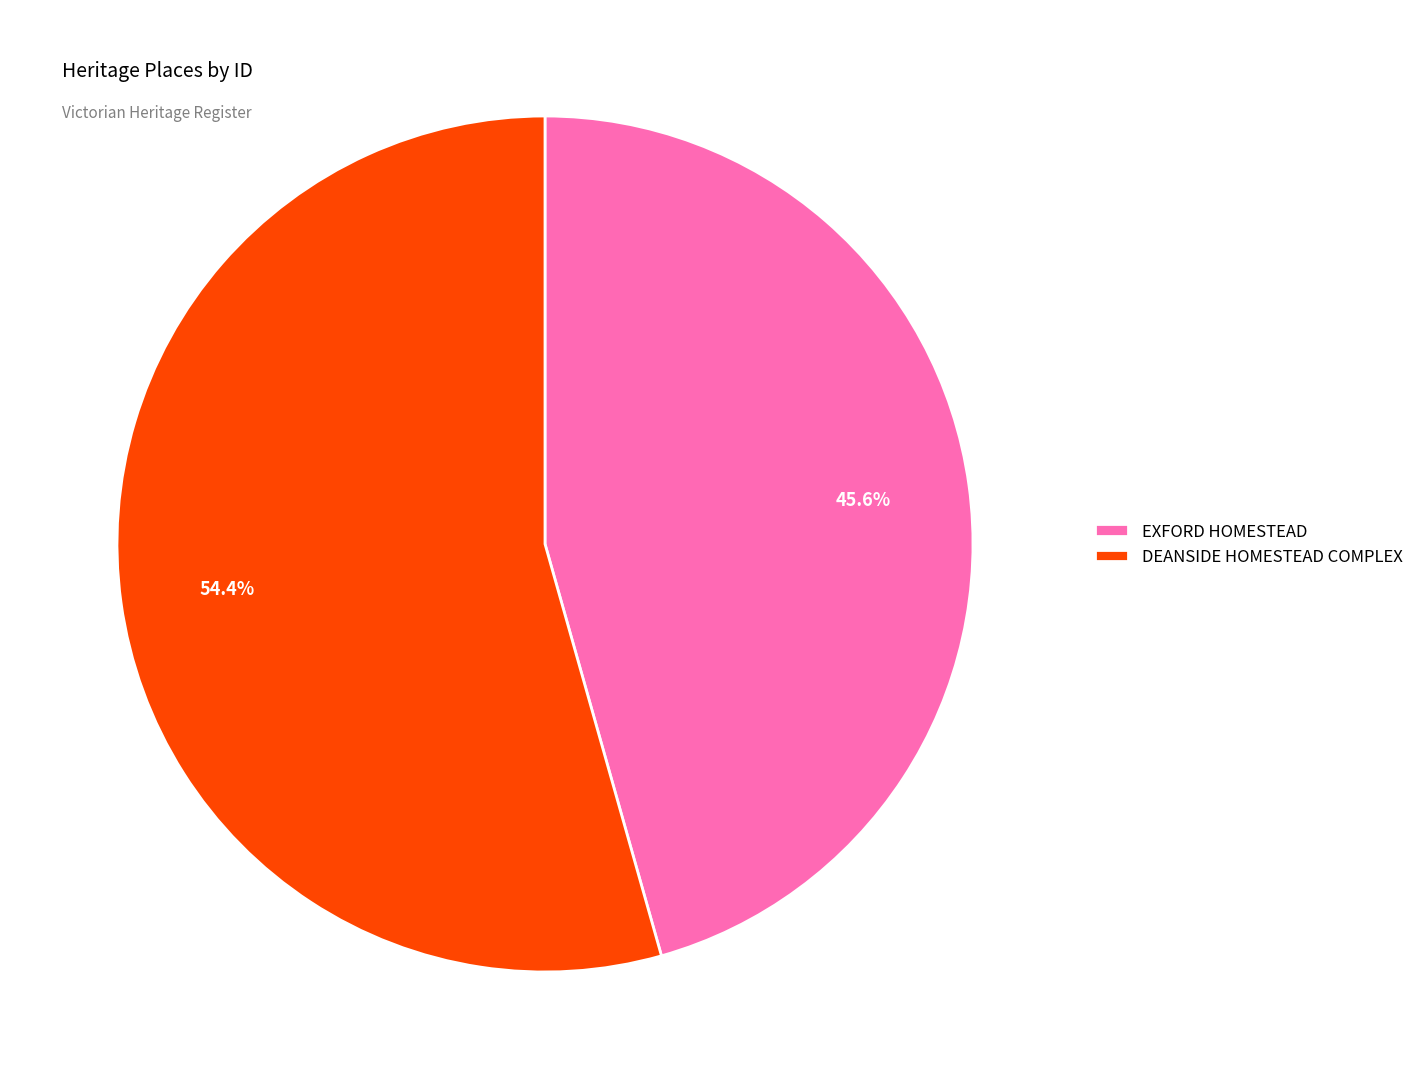

True or false: DEANSIDE HOMESTEAD COMPLEX accounts for 54% of the total.

True